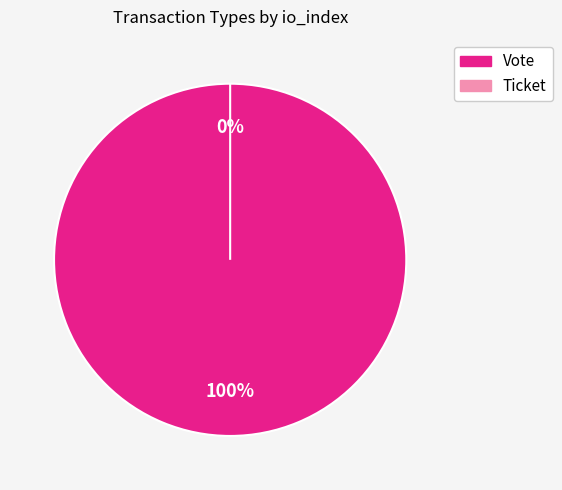

Is Vote the majority of the pie?

Yes